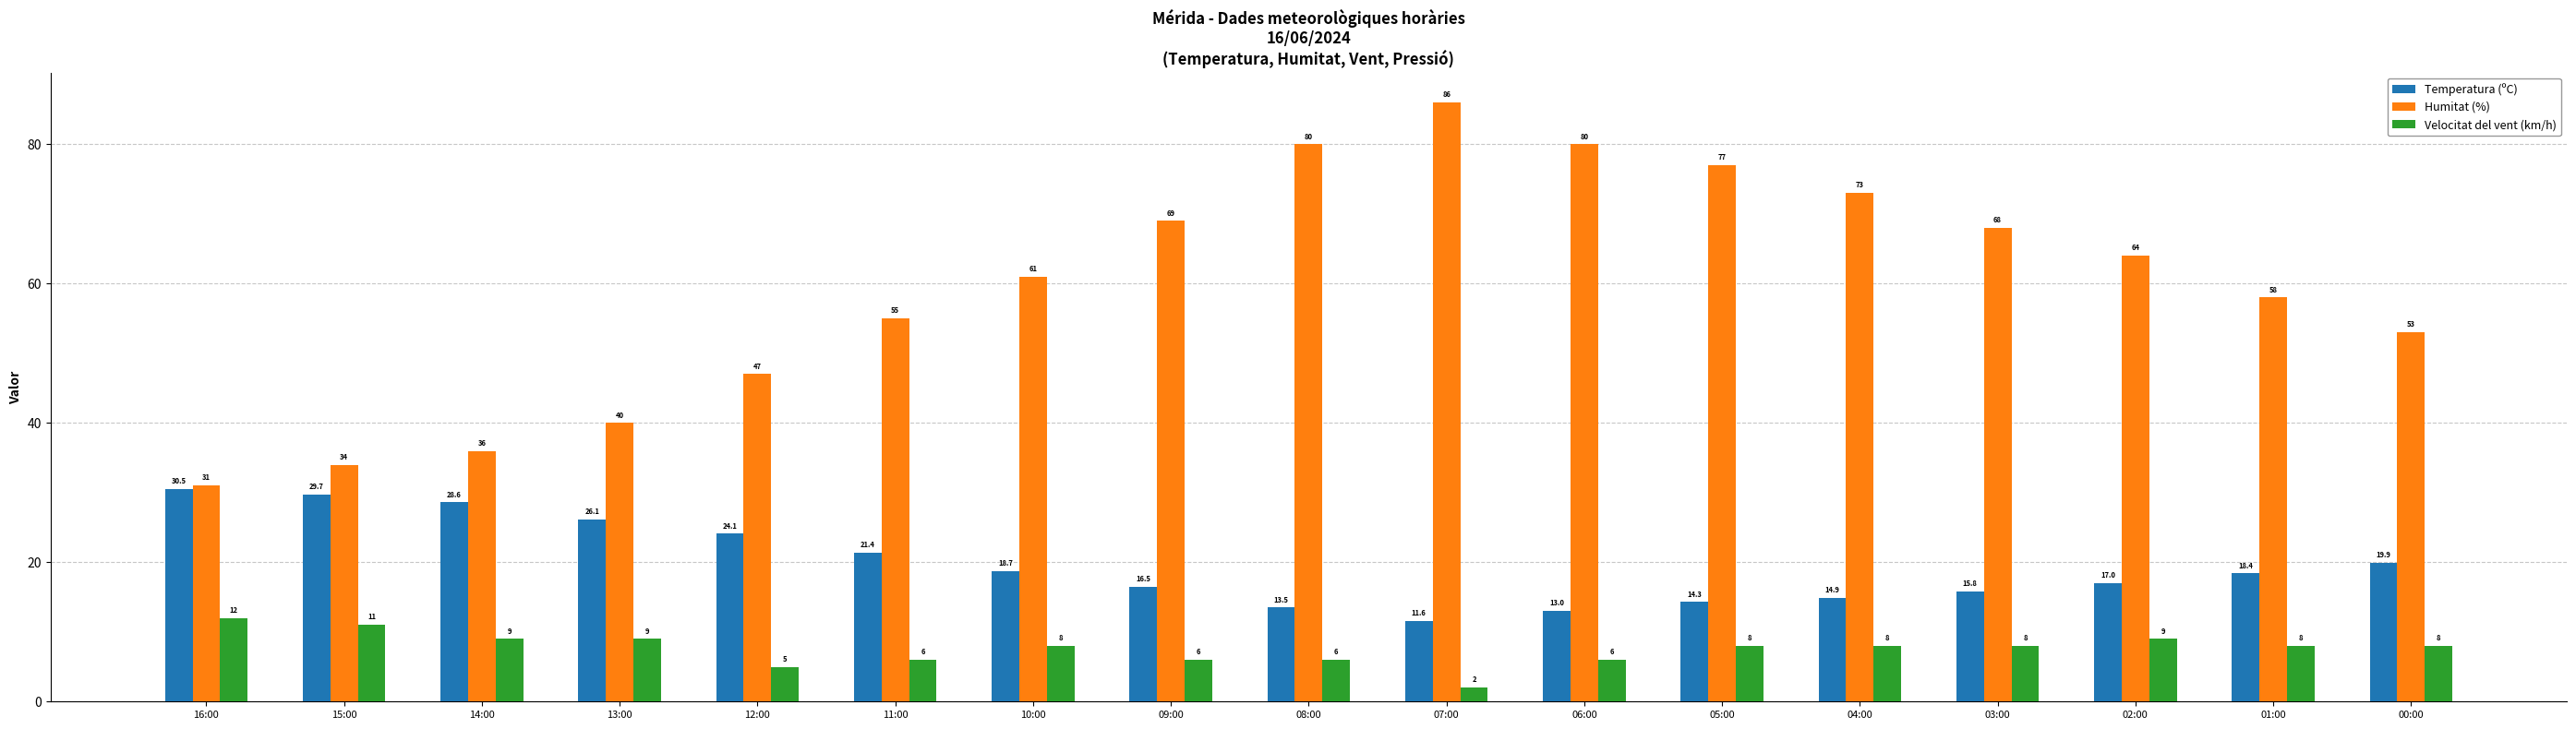

Does the chart contain stacked bars?

No